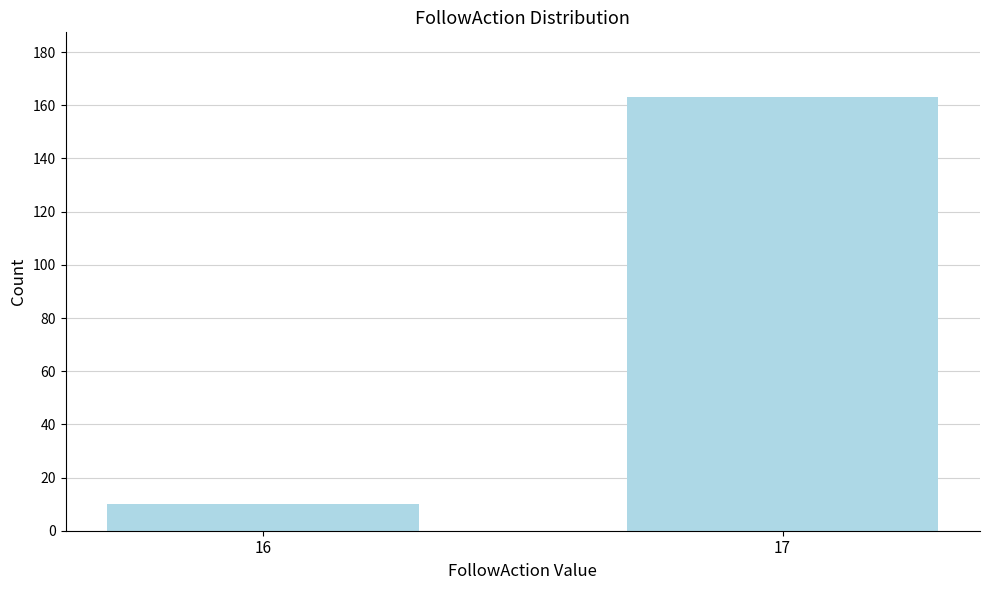

Reading left to right, transcribe all the data shown in this chart.

10	163